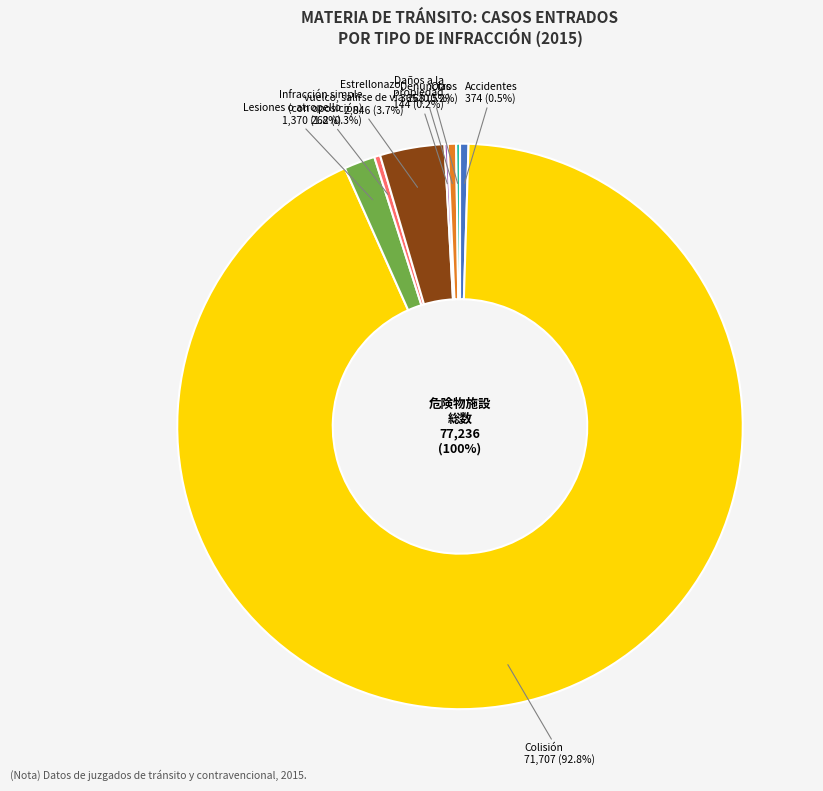

Count the number of slices in the pie.

8